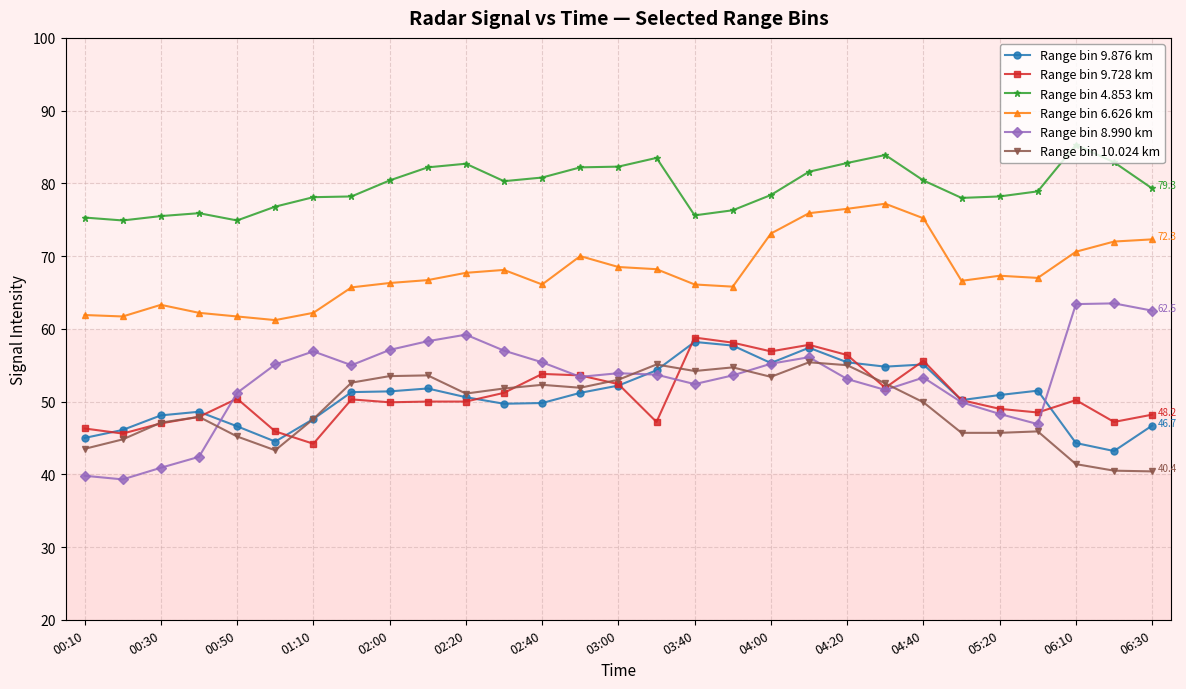

True or false: Range bin 6.626 km and Range bin 10.024 km intersect in this chart.

False